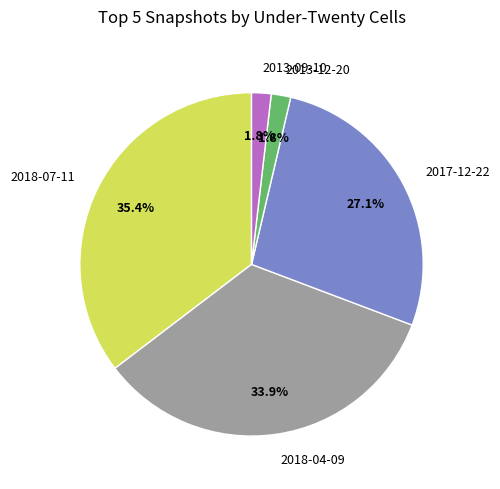

What portion of the pie excludes 2018-04-09?

66.1%